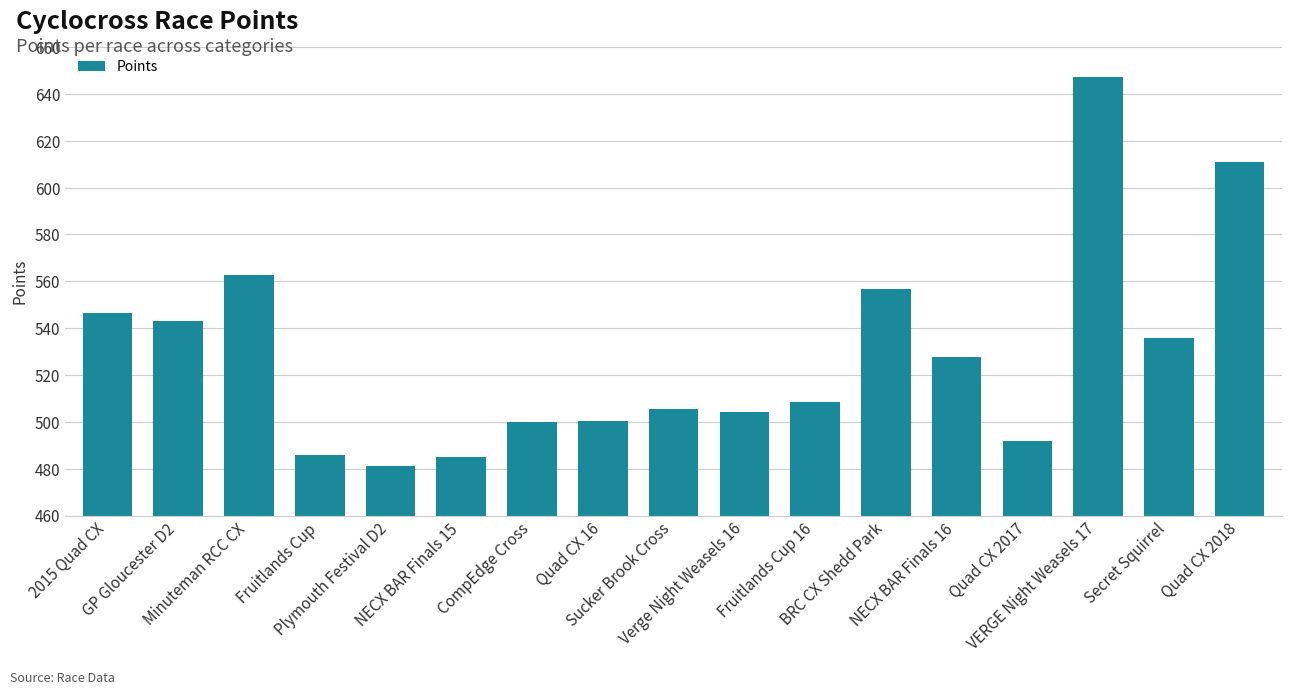

What position from the right is Quad CX 2018?

1